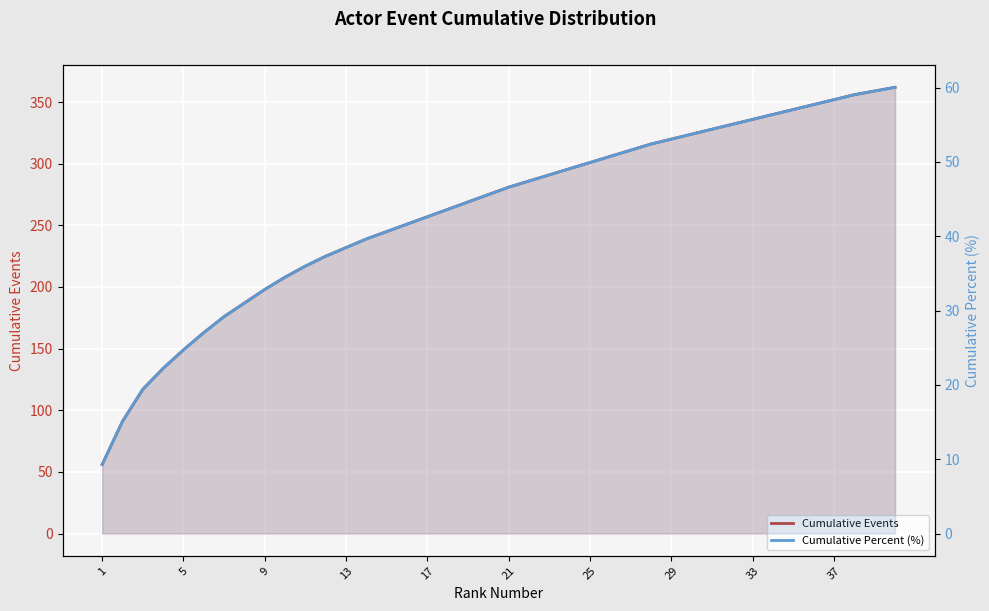

Reading right to left, what are all the values shown in this chart?

Cumulative Events: 362.0	359.0	356.0	352.0	348.0	344.0	340.0	336.0	332.0	328.0	324.0	320.0	316.0	311.0	306.0	301.0	296.0	291.0	286.0	281.0	275.0	269.0	263.0	257.0	251.0	245.0	239.0	232.0	225.0	217.0	208.0	198.0	187.0	176.0	163.0	149.0	134.0	117.0	91.0	56.0
Cumulative Percent (%): 60.0	59.5	59.0	58.4	57.7	57.0	56.4	55.7	55.1	54.4	53.7	53.1	52.4	51.6	50.7	49.9	49.1	48.3	47.4	46.6	45.6	44.6	43.6	42.6	41.6	40.6	39.6	38.5	37.3	36.0	34.5	32.8	31.0	29.2	27.0	24.7	22.2	19.4	15.1	9.3